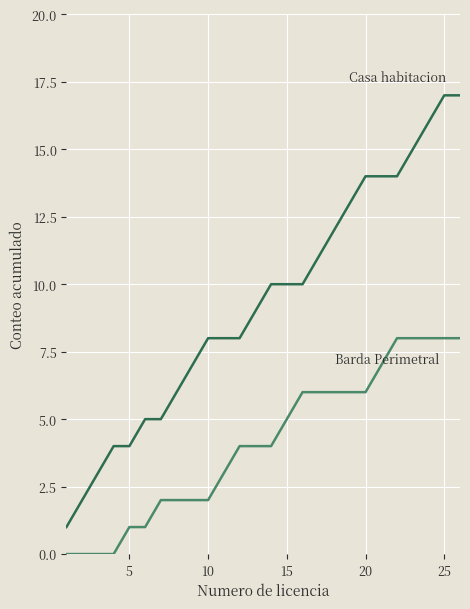

What is the maximum value shown in the chart?

17